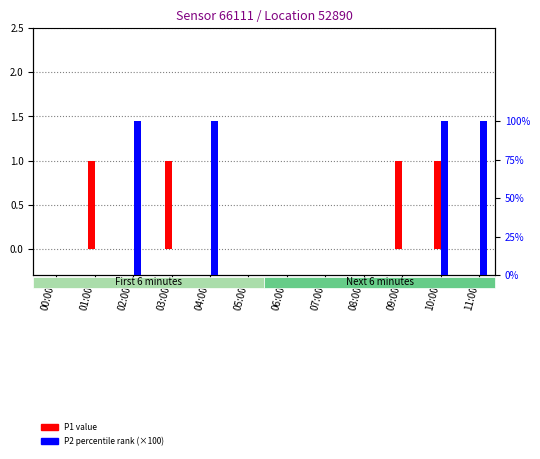

List the series in order of their overall mean, highest first.

P2 (scaled), P1